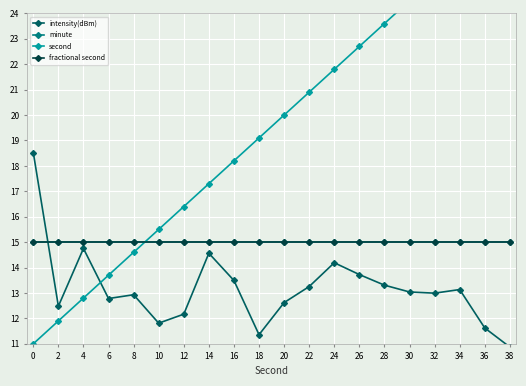

What is the approximate value of minute at 18?

15.0